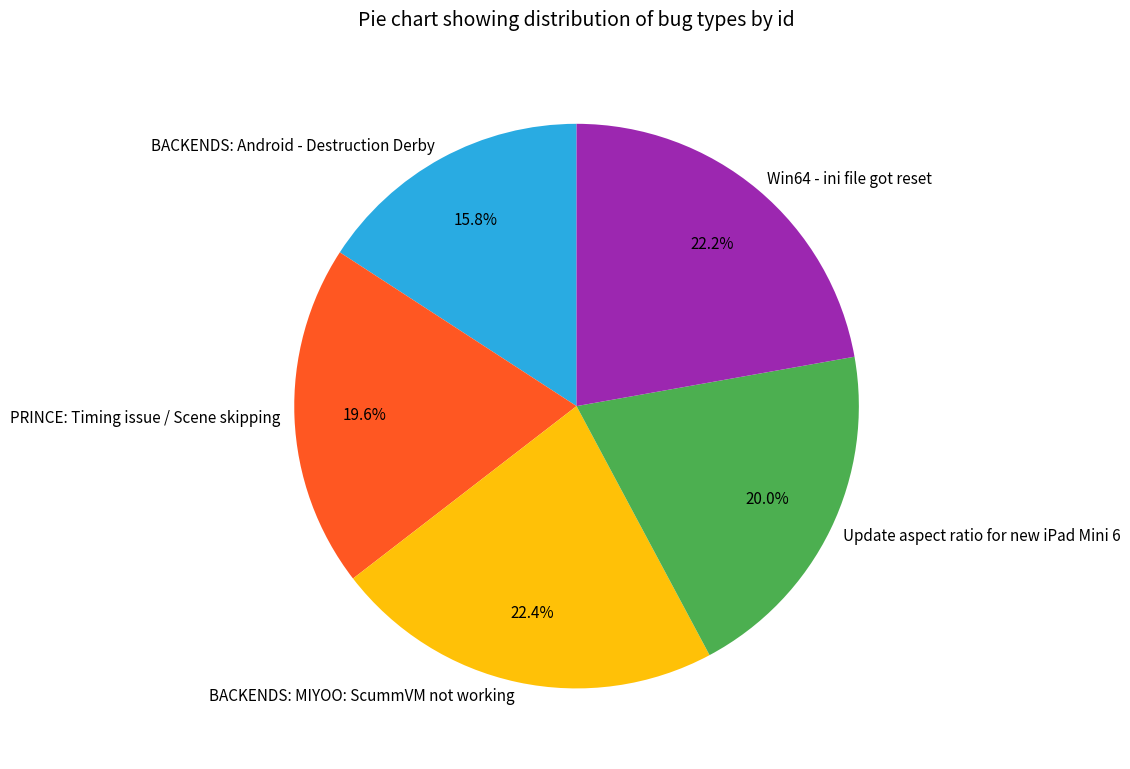

To the nearest percent, what is the average slice percentage?

20%